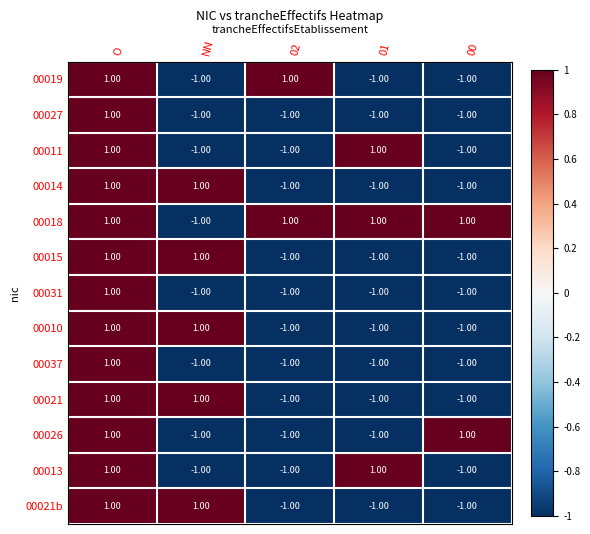

Which series has the largest total across all categories?

00018